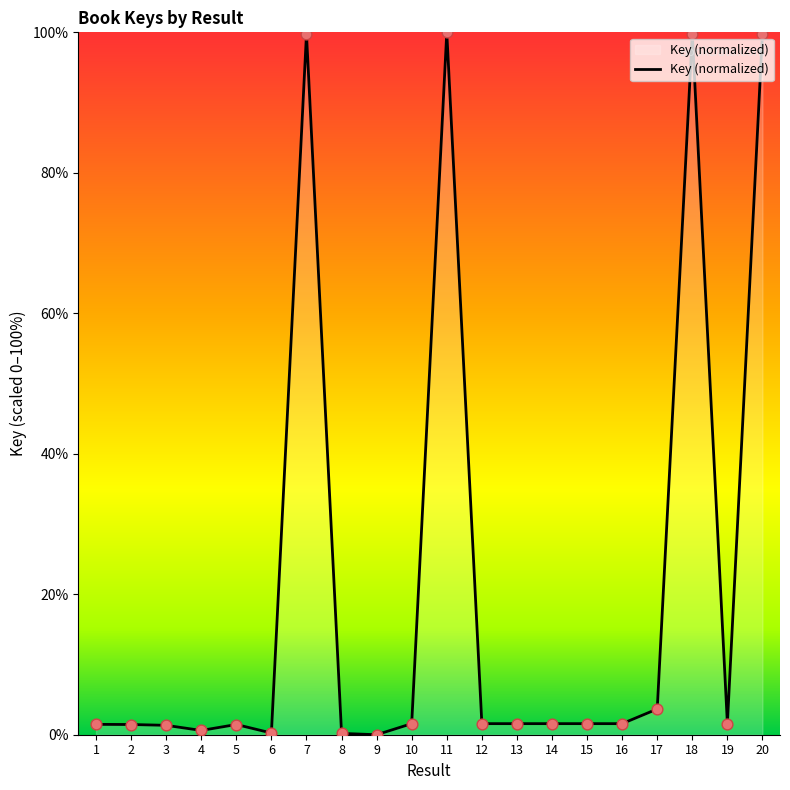

What is the change in value from 3 to 20?

+98.4